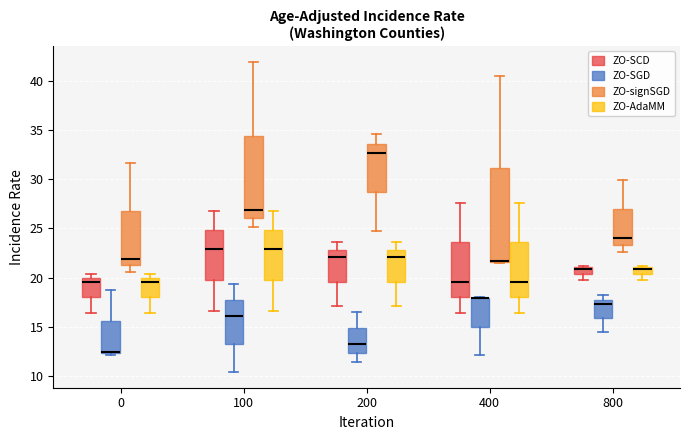

Where is the lower edge of the box for 800 (ZO-SCD) on the y-axis? The values are not printed on the chart, so give them approximately, as read against the axis.

20.5